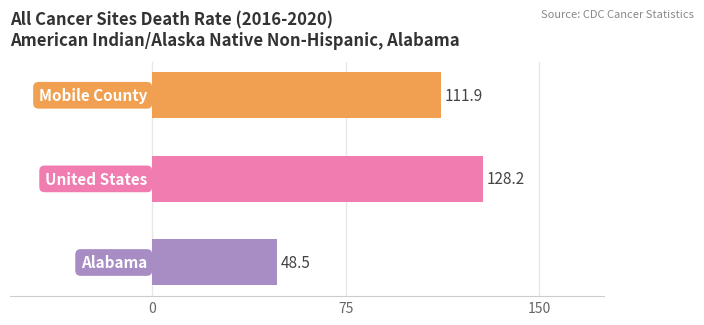

What is the sum of all values?

288.6